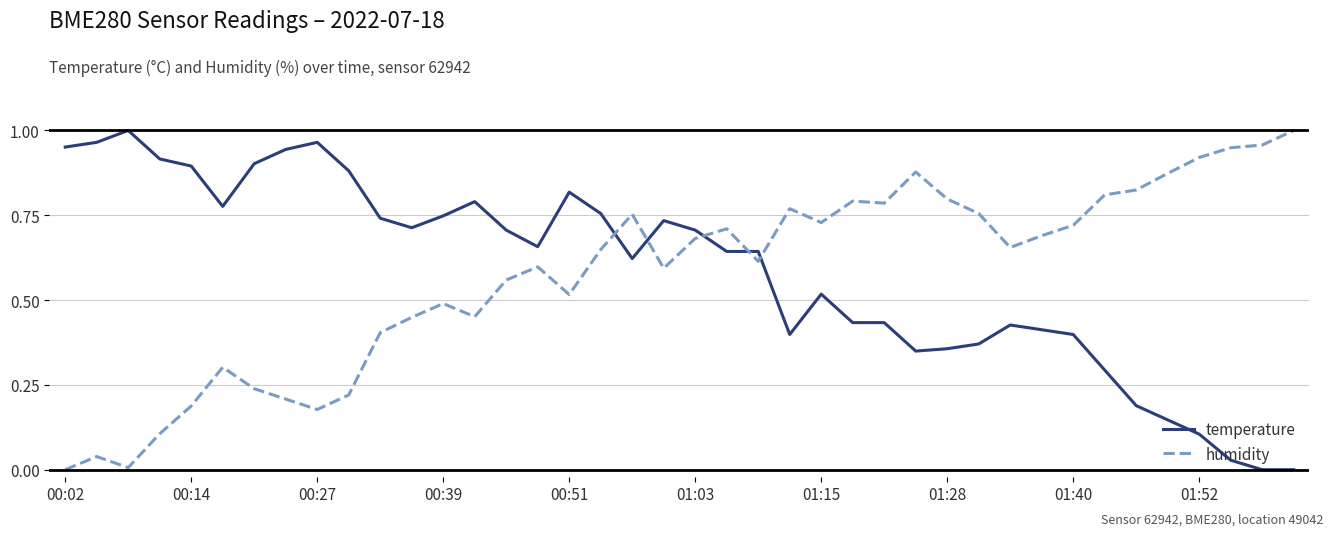

How many intersections are there between humidity and temperature?

5